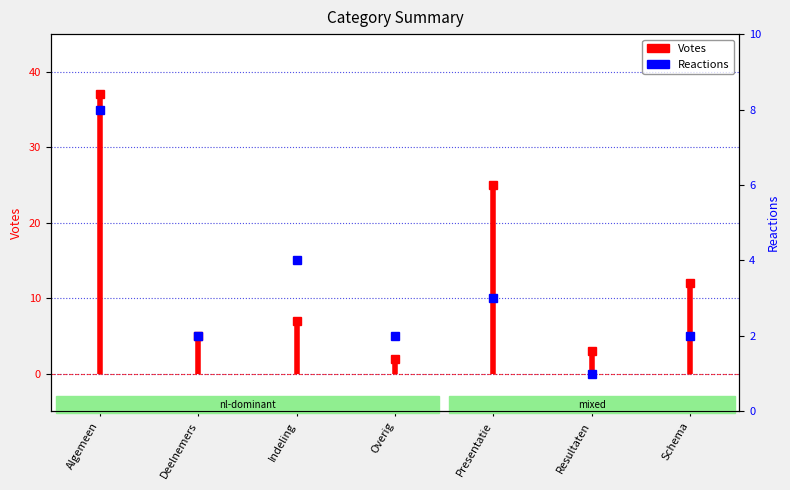

List the labels in order of value, smallest first.

Resultaten, Deelnemers, Overig, Schema, Presentatie, Indeling, Algemeen